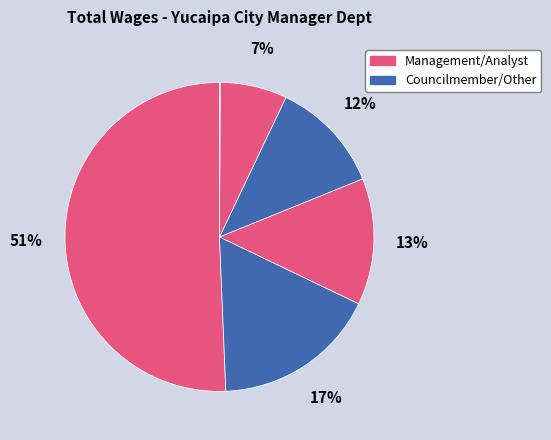

To the nearest percent, what is the average slice percentage?

17%